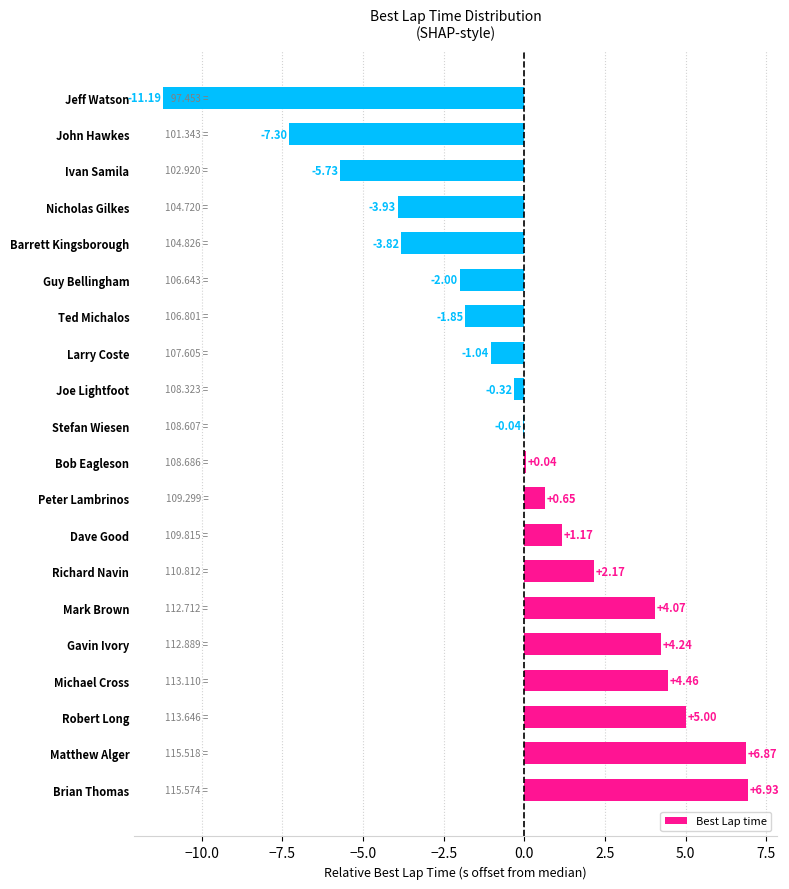

What is the sum of all values?

-1.6